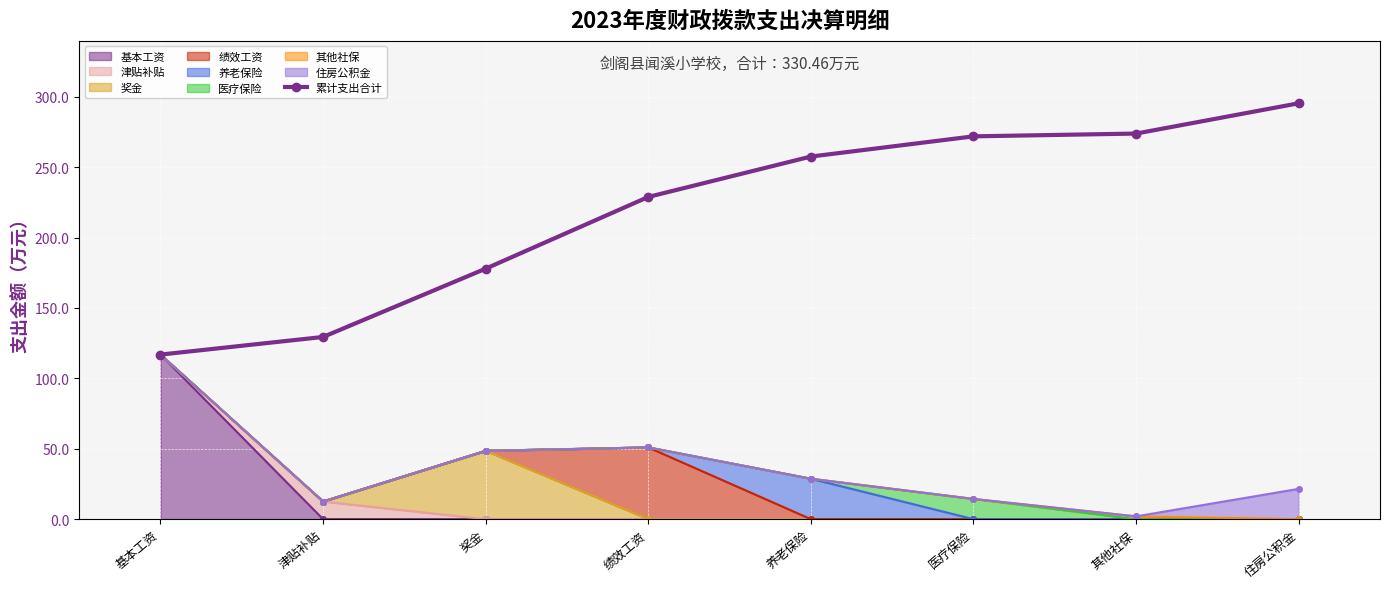

Reading left to right, list all the values displayed in this chart.

116.9	129.4	177.9	228.8	257.5	271.9	273.8	295.4